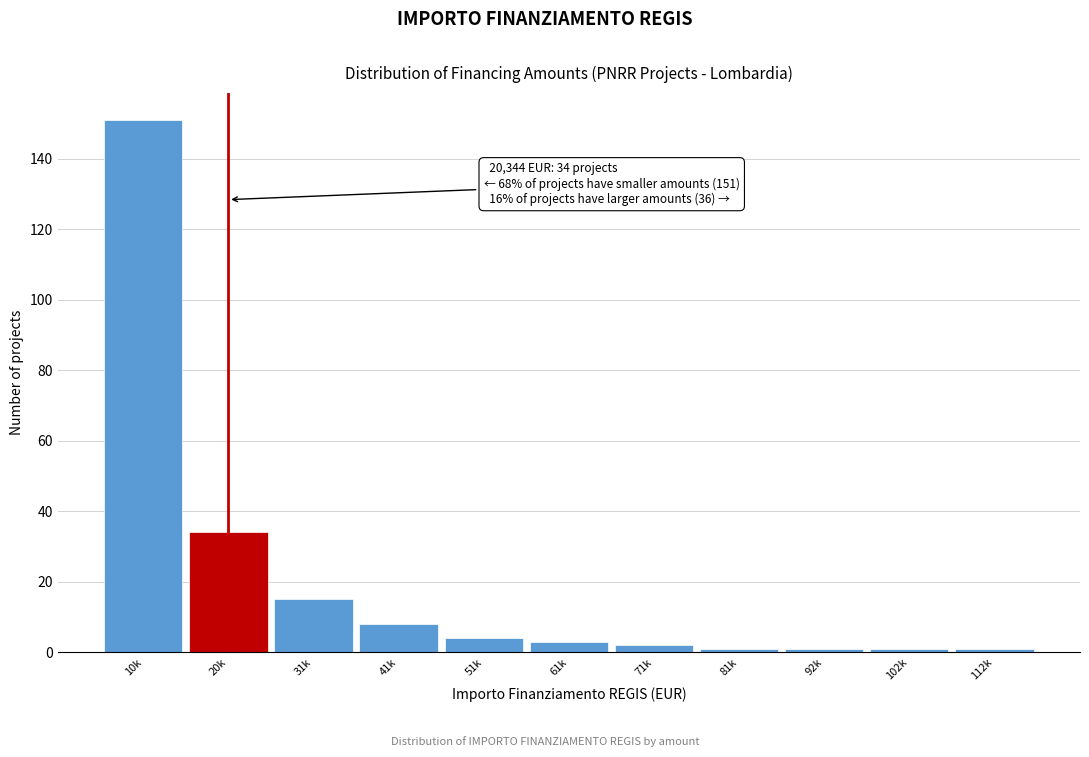

Reading left to right, list all the values displayed in this chart.

151	34	15	8	4	3	2	1	1	1	1